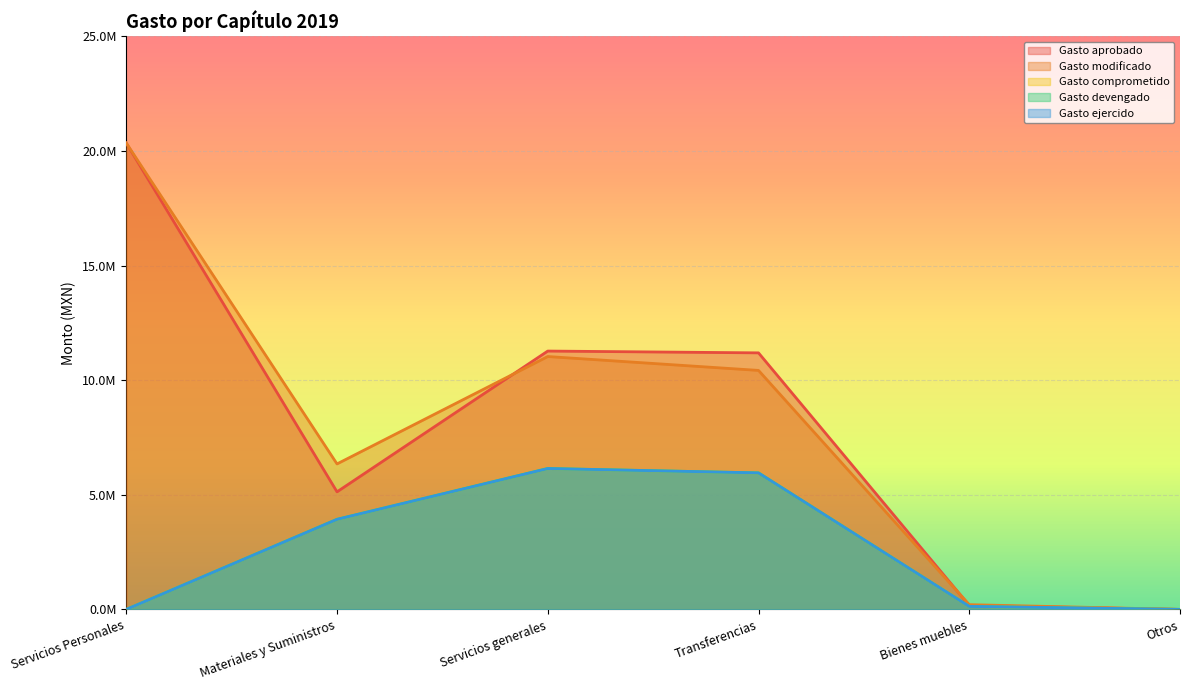

Reading left to right, extract all data points from this chart.

Gasto aprobado: Servicios Personales=20343827.1	Materiales y Suministros=5128467.5	Servicios generales=11269939.0	Transferencias=11191000.0	Bienes muebles=170000.0	Otros=0.0
Gasto modificado: Servicios Personales=20343827.1	Materiales y Suministros=6346125.8	Servicios generales=11030912.4	Transferencias=10425408.0	Bienes muebles=206960.2	Otros=0.0
Gasto comprometido: Servicios Personales=0.0	Materiales y Suministros=3929984.0	Servicios generales=6146337.0	Transferencias=5955048.4	Bienes muebles=130626.9	Otros=0.0
Gasto devengado: Servicios Personales=0.0	Materiales y Suministros=3929984.0	Servicios generales=6146337.0	Transferencias=5955048.4	Bienes muebles=130626.9	Otros=0.0
Gasto ejercido: Servicios Personales=0.0	Materiales y Suministros=3929984.0	Servicios generales=6146337.0	Transferencias=5955048.4	Bienes muebles=130626.9	Otros=0.0